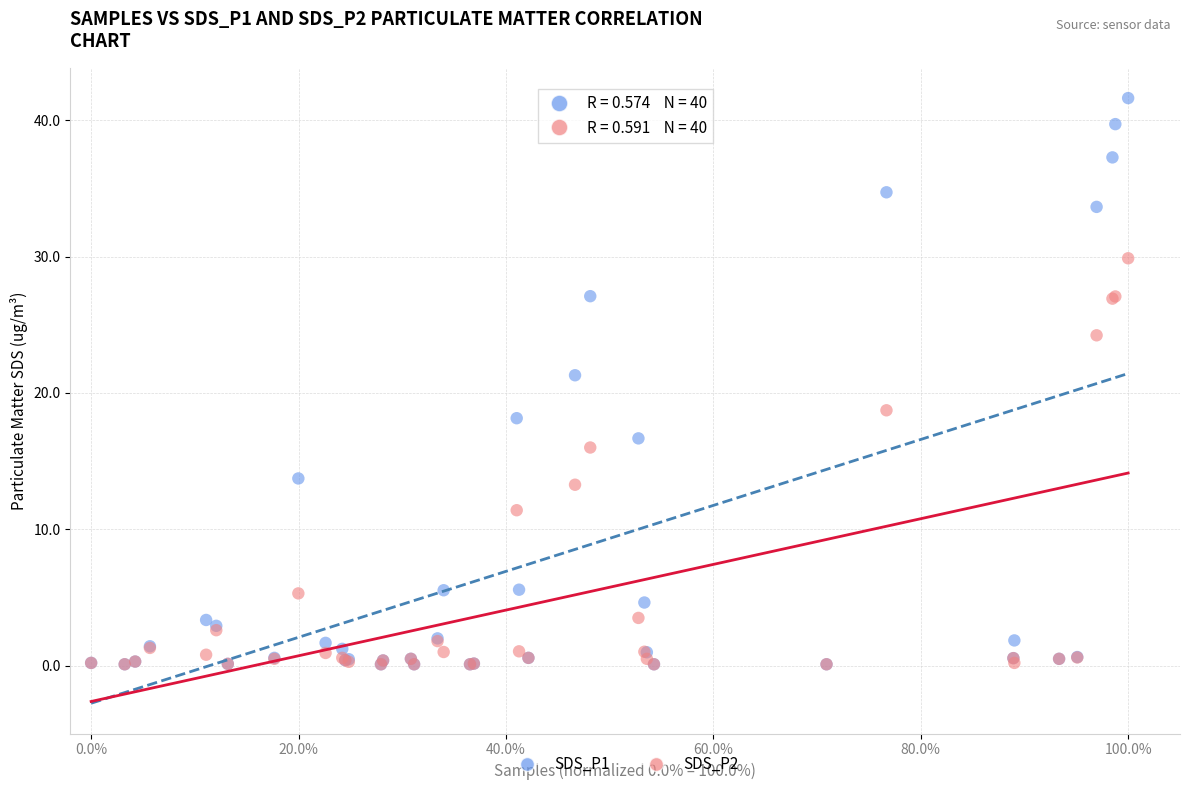

What are all the series names shown in the legend?

SDS_P1, SDS_P2